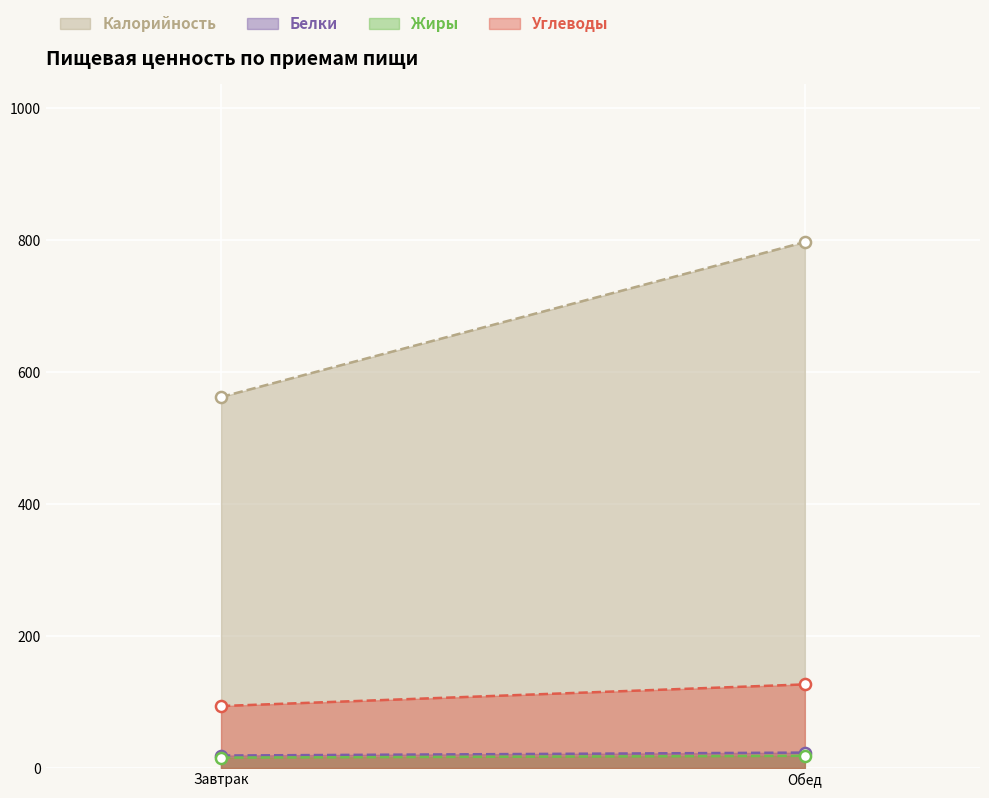

How many series are shown in this chart?

4